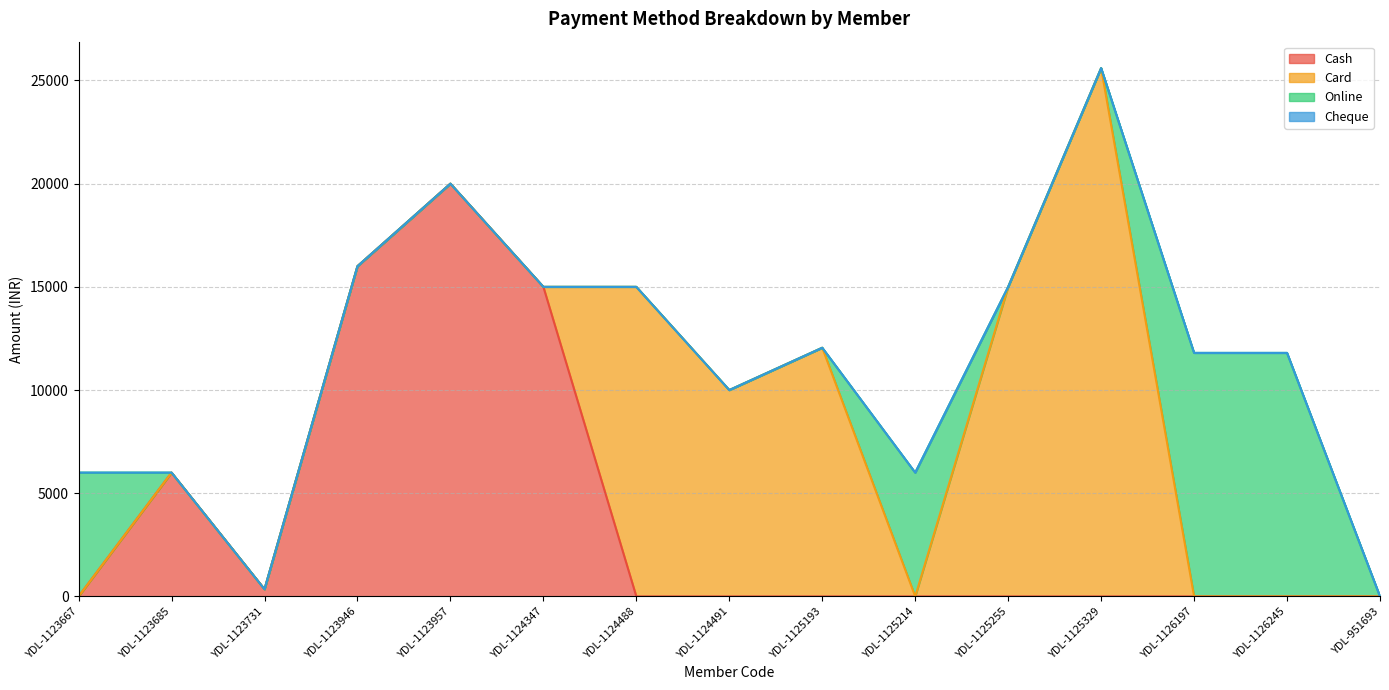

In Online, how many points are higher than both neighbors (excluding endpoints)?

1